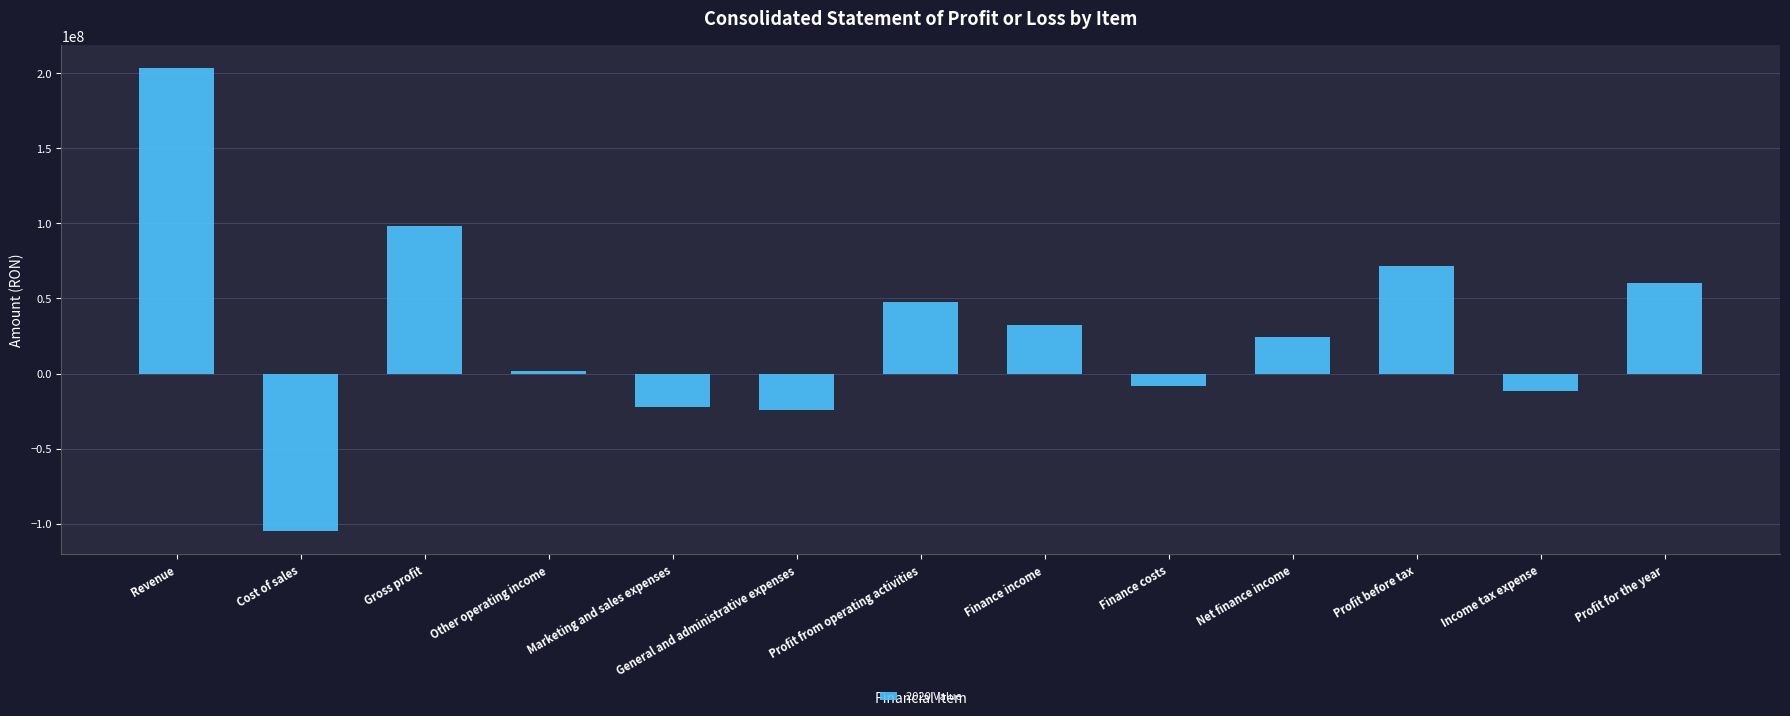

Does the chart contain stacked bars?

No